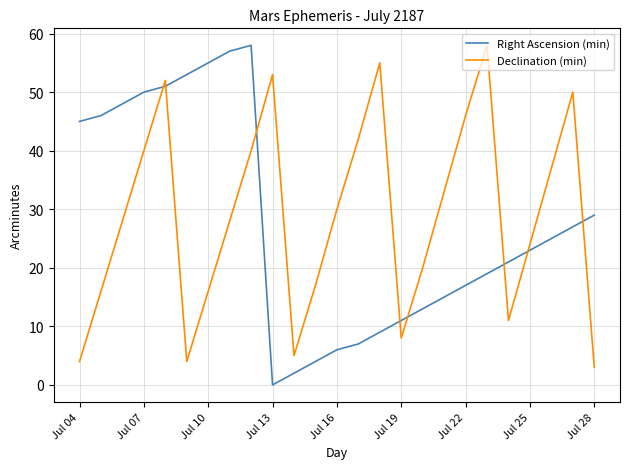

True or false: Right Ascension (min) and Declination (min) cross at least once.

True